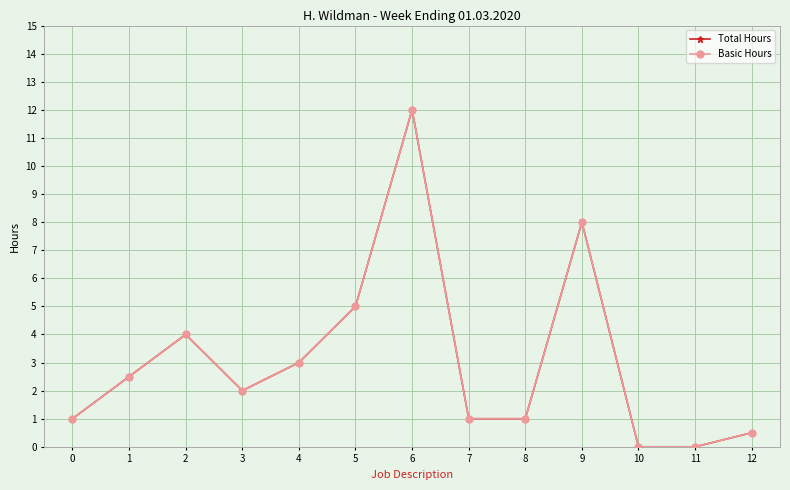

Rank the categories by Basic Hours value from lowest to highest.

10, 11, 12, 0, 7, 8, 3, 1, 4, 2, 5, 9, 6